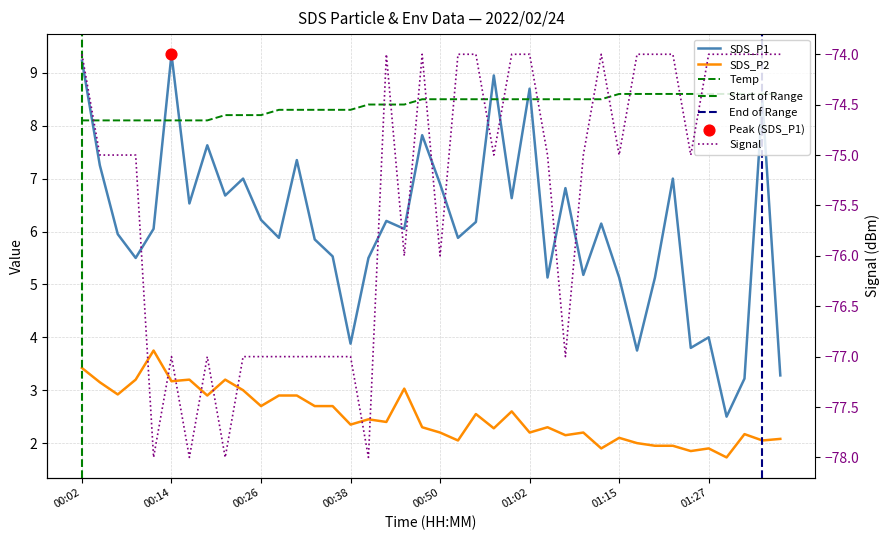

At how many categories does at least one series exceed 6?

22